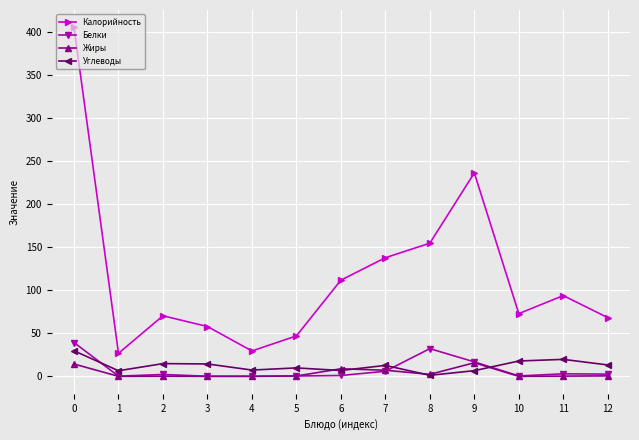

Does the chart have visible grid lines?

Yes